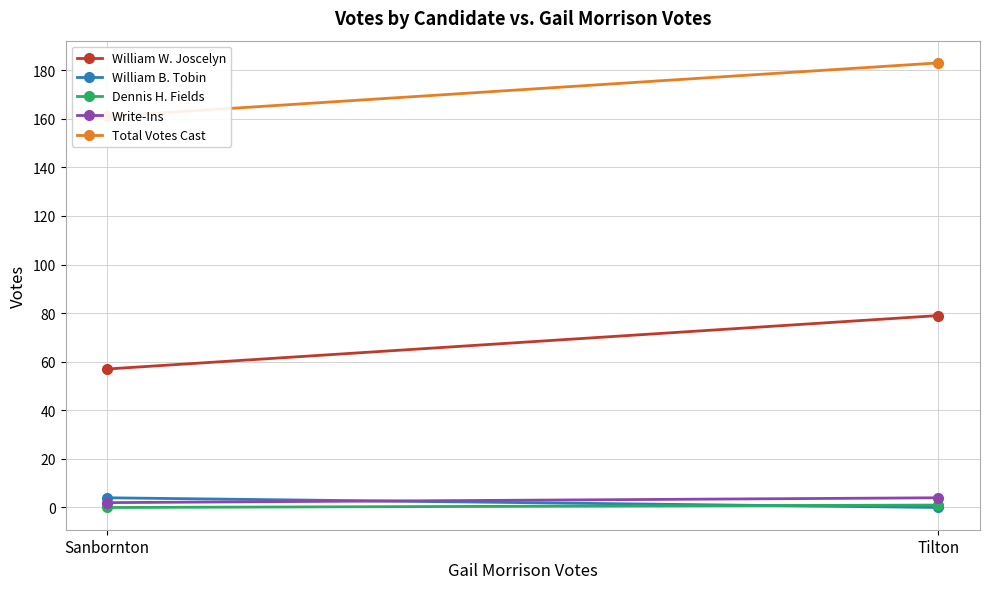

The value of Write-Ins at Tilton is 4. True or false?

True